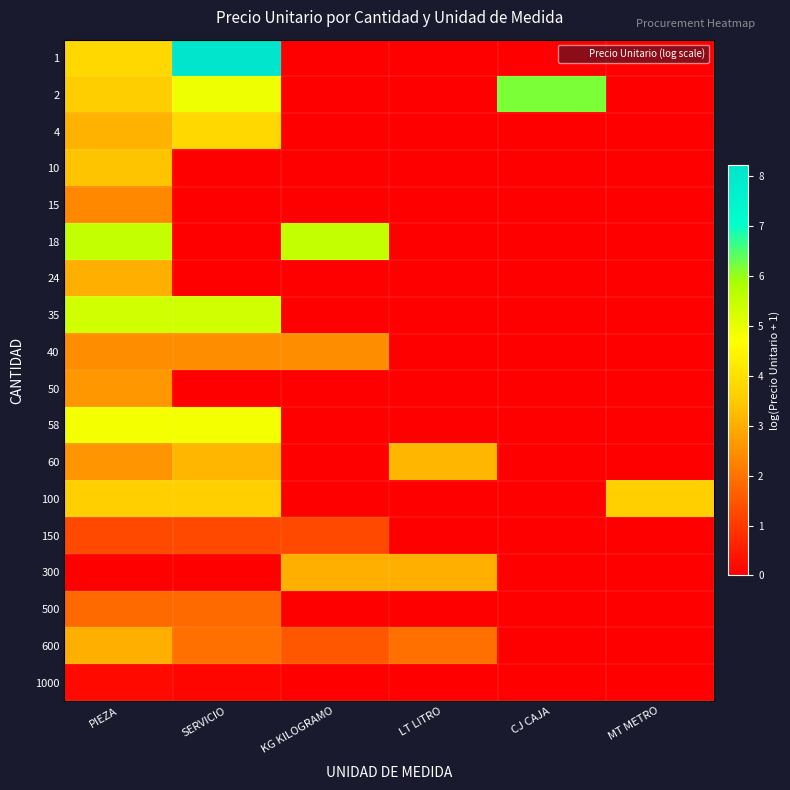

Which series has the largest total across all categories?

2